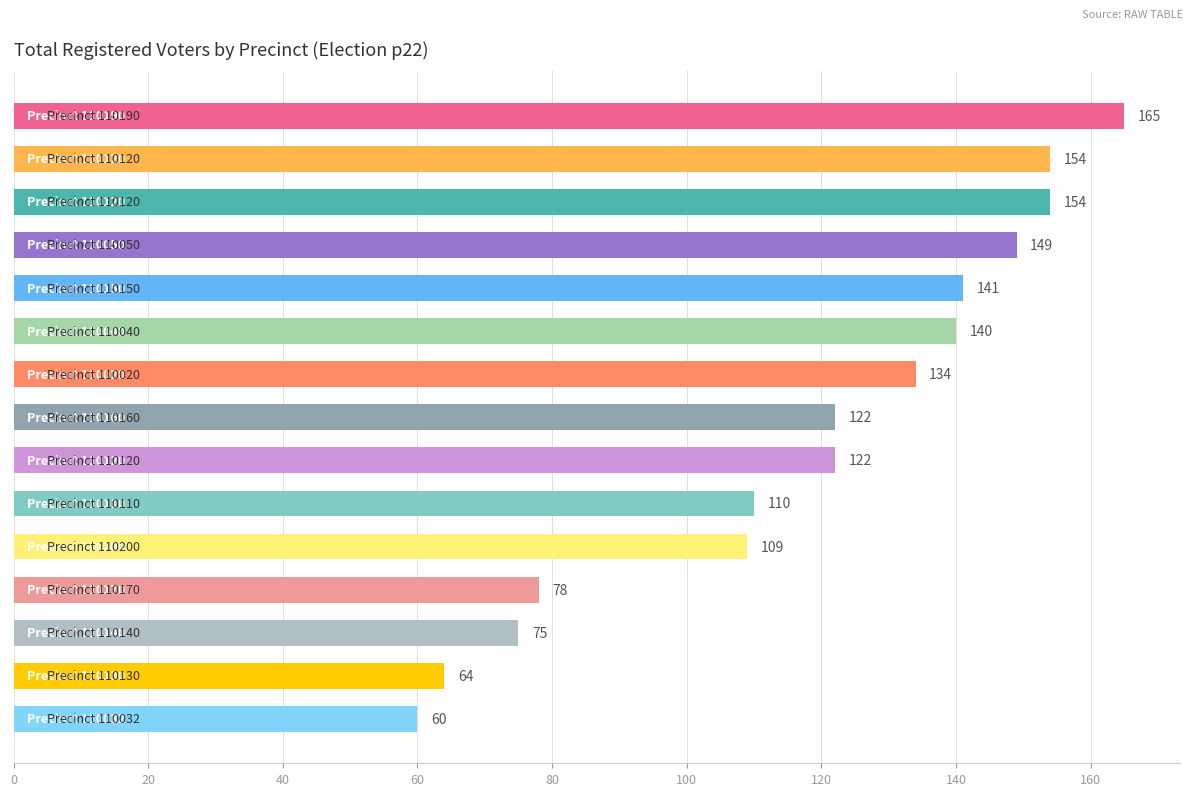

What is the average value?

118